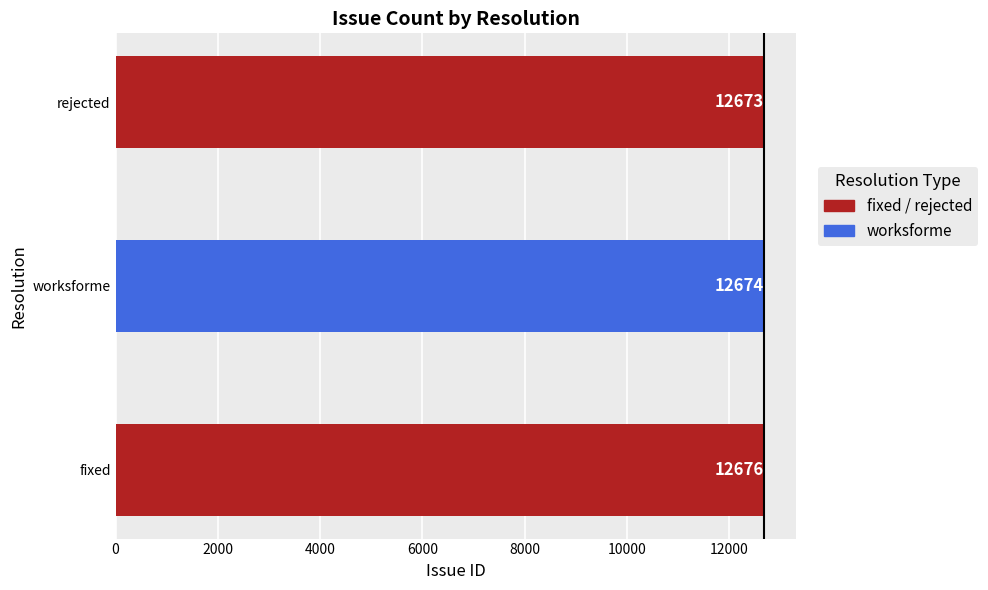

What is the sum of all values?

38023